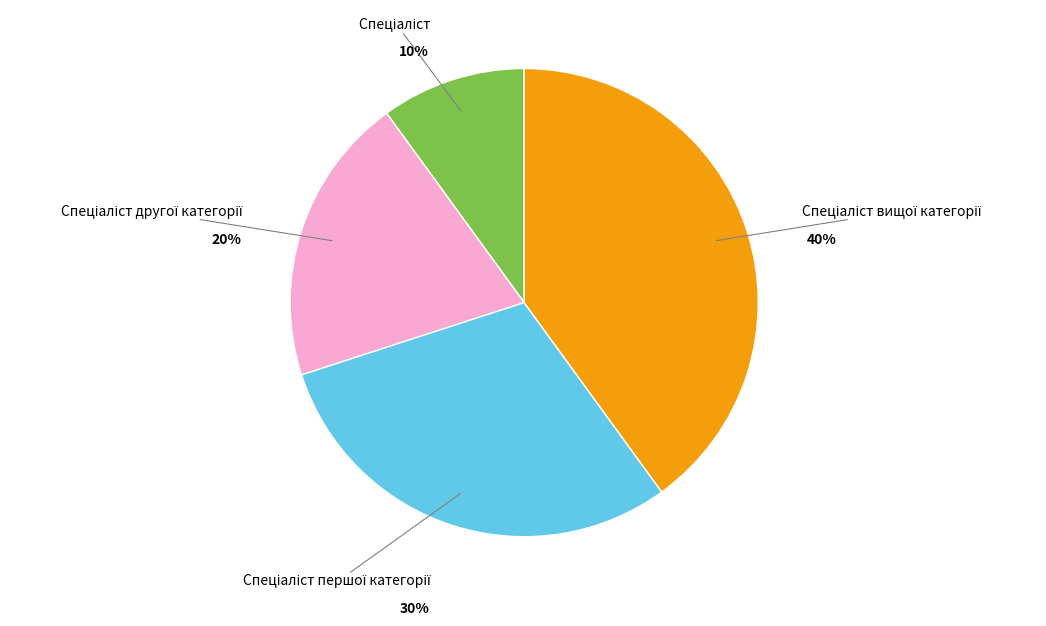

Does any single category account for the majority?

No